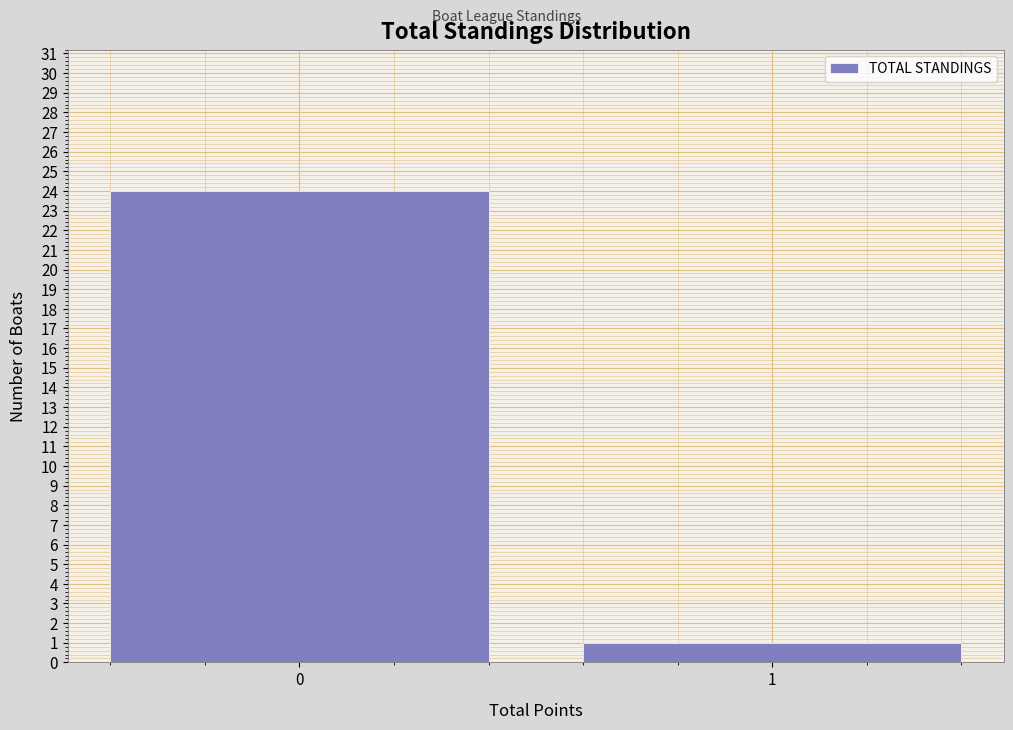

Reading left to right, extract all data points from this chart.

24	1